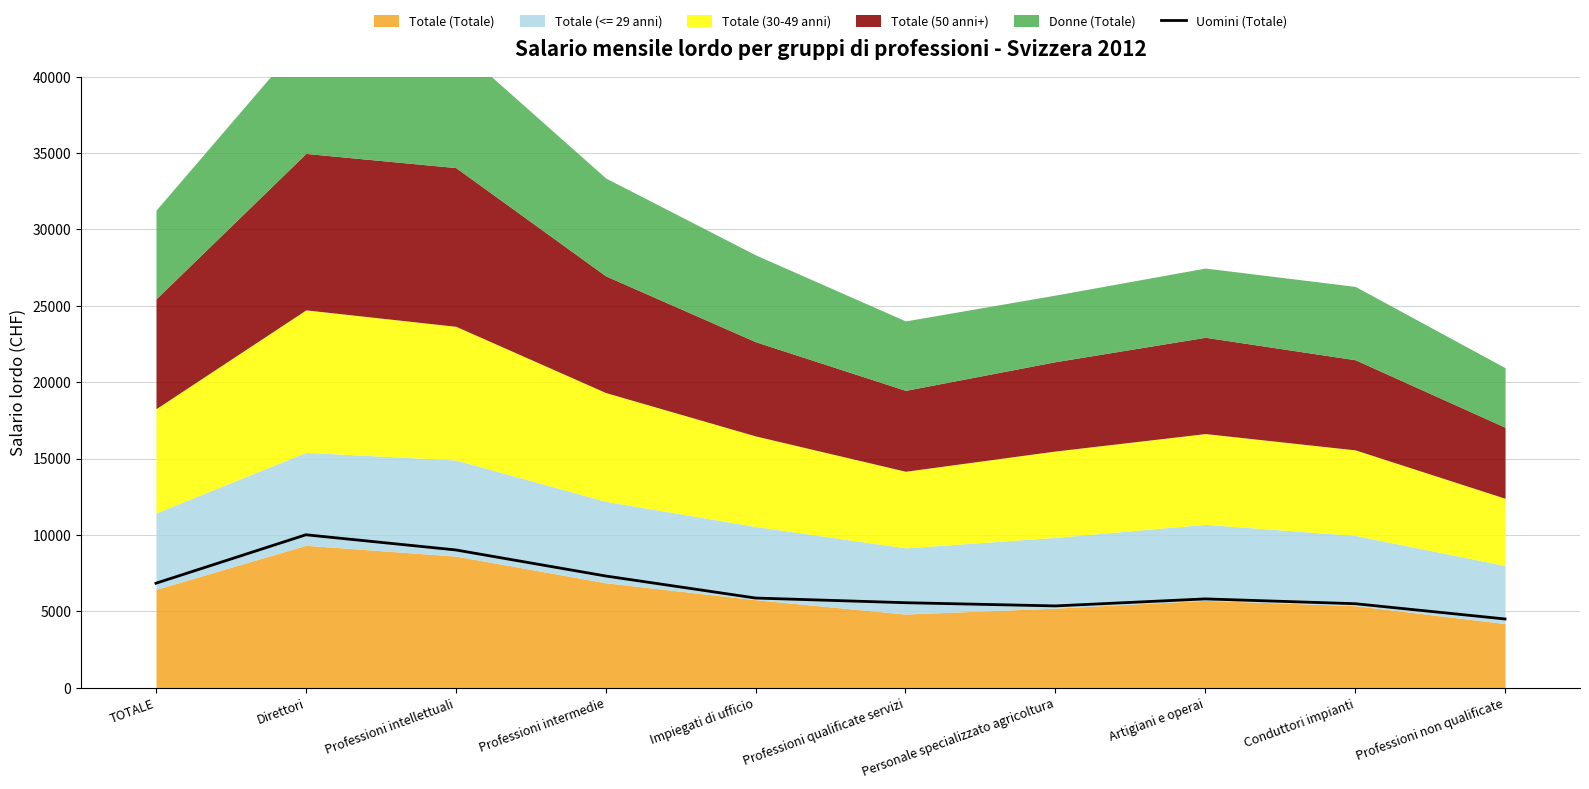

At which label does Uomini (Totale) reach its peak?

Direttori